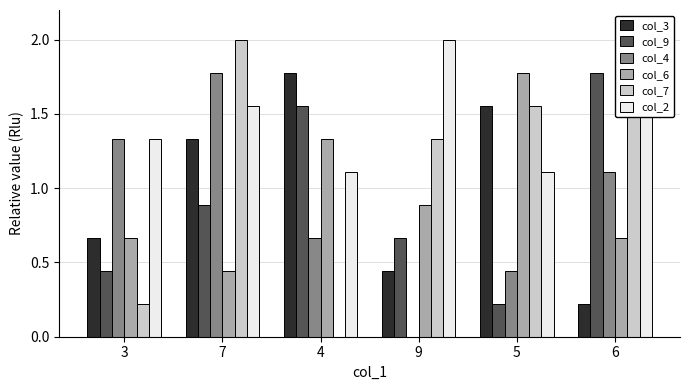

Reading right to left, list all the values displayed in this chart.

col_3: 0.2	1.6	0.4	1.8	1.3	0.7
col_9: 1.8	0.2	0.7	1.6	0.9	0.4
col_4: 1.1	0.4	0.0	0.7	1.8	1.3
col_6: 0.7	1.8	0.9	1.3	0.4	0.7
col_7: 1.8	1.6	1.3	0.0	2.0	0.2
col_2: 2.0	1.1	2.0	1.1	1.6	1.3